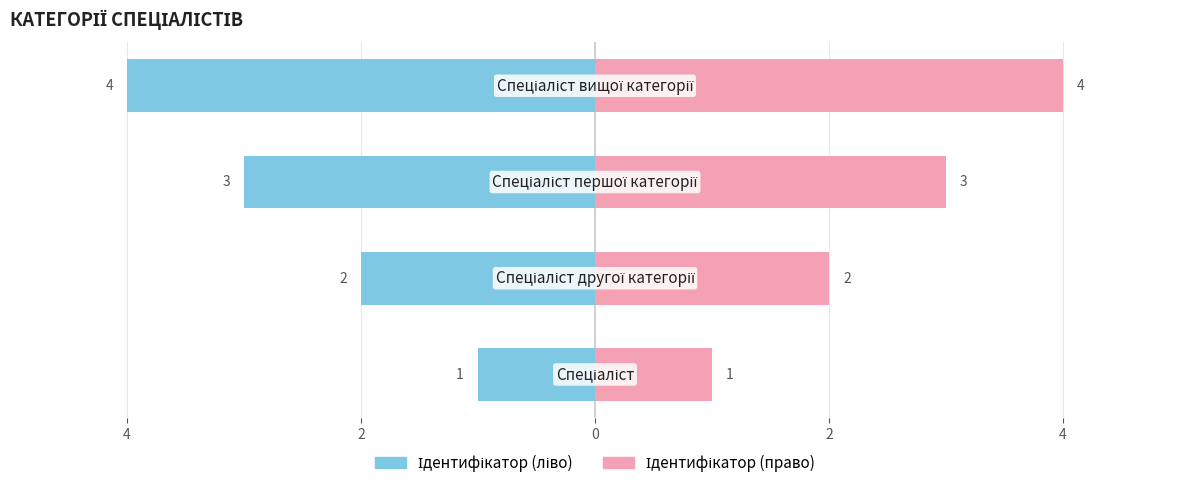

Reading left to right, transcribe all the data shown in this chart.

Ідентифікатор (ліво): 6=-1	4=-2	2=-3	0=-4
Ідентифікатор (право): 6=1	4=2	2=3	0=4